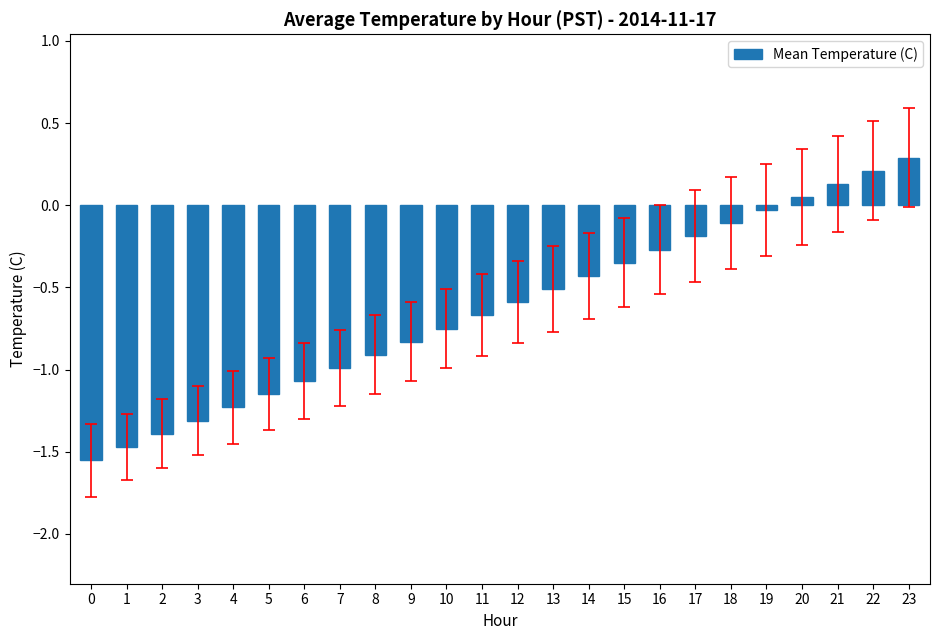

What is the greatest value displayed?

0.3